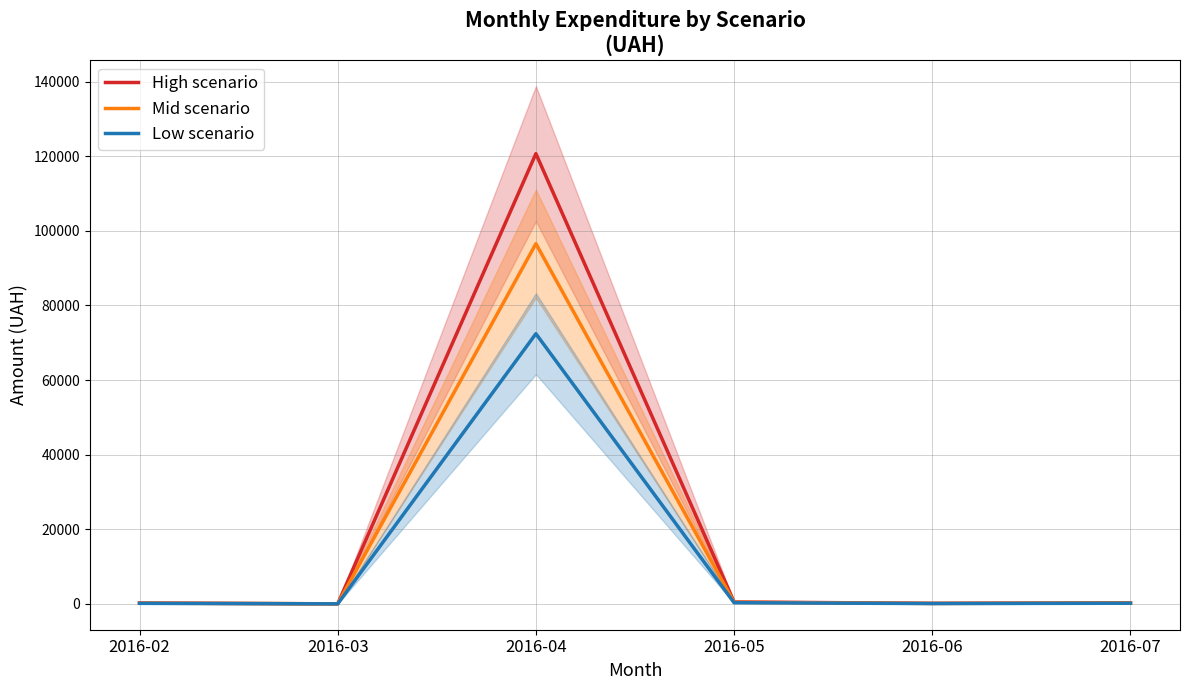

Reading left to right, transcribe all the data shown in this chart.

High scenario: 2016-02=218.5	2016-03=0.0	2016-04=120715.2	2016-05=504.0	2016-06=132.0	2016-07=270.0
Mid scenario: 2016-02=174.8	2016-03=0.0	2016-04=96572.2	2016-05=403.2	2016-06=105.6	2016-07=216.0
Low scenario: 2016-02=131.1	2016-03=0.0	2016-04=72429.1	2016-05=302.4	2016-06=79.2	2016-07=162.0